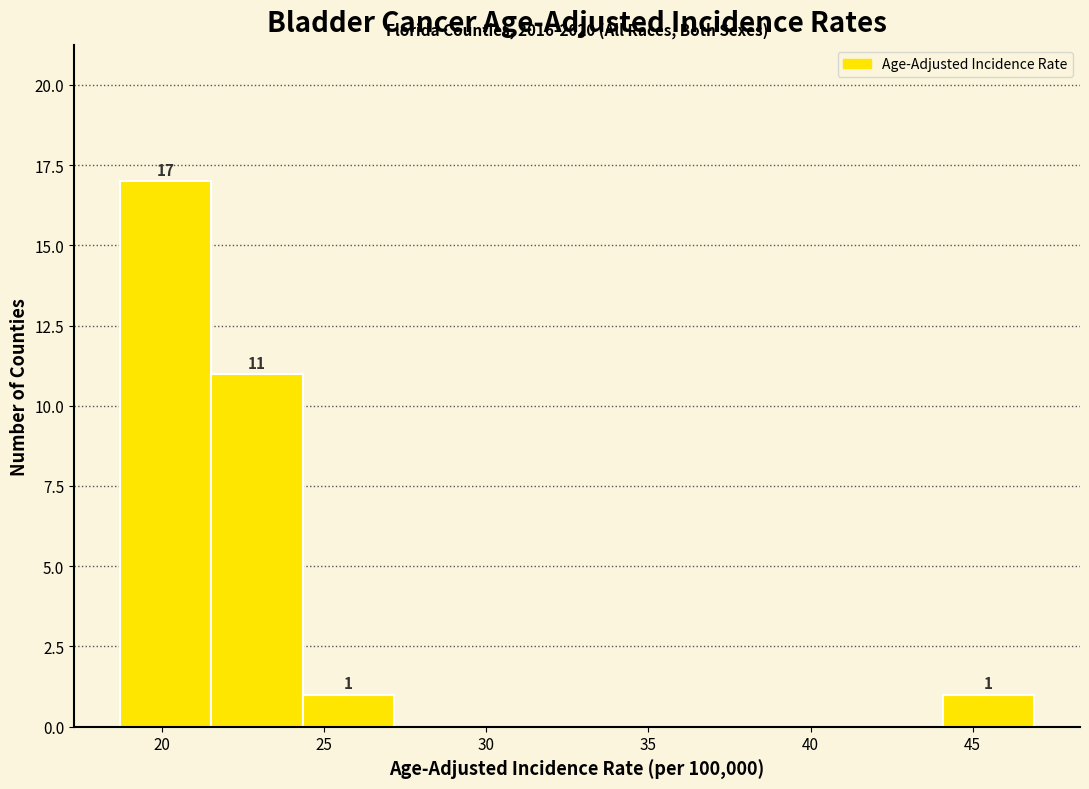

Over which range of the x-axis is the bar tallest?

18.5 to 21.5